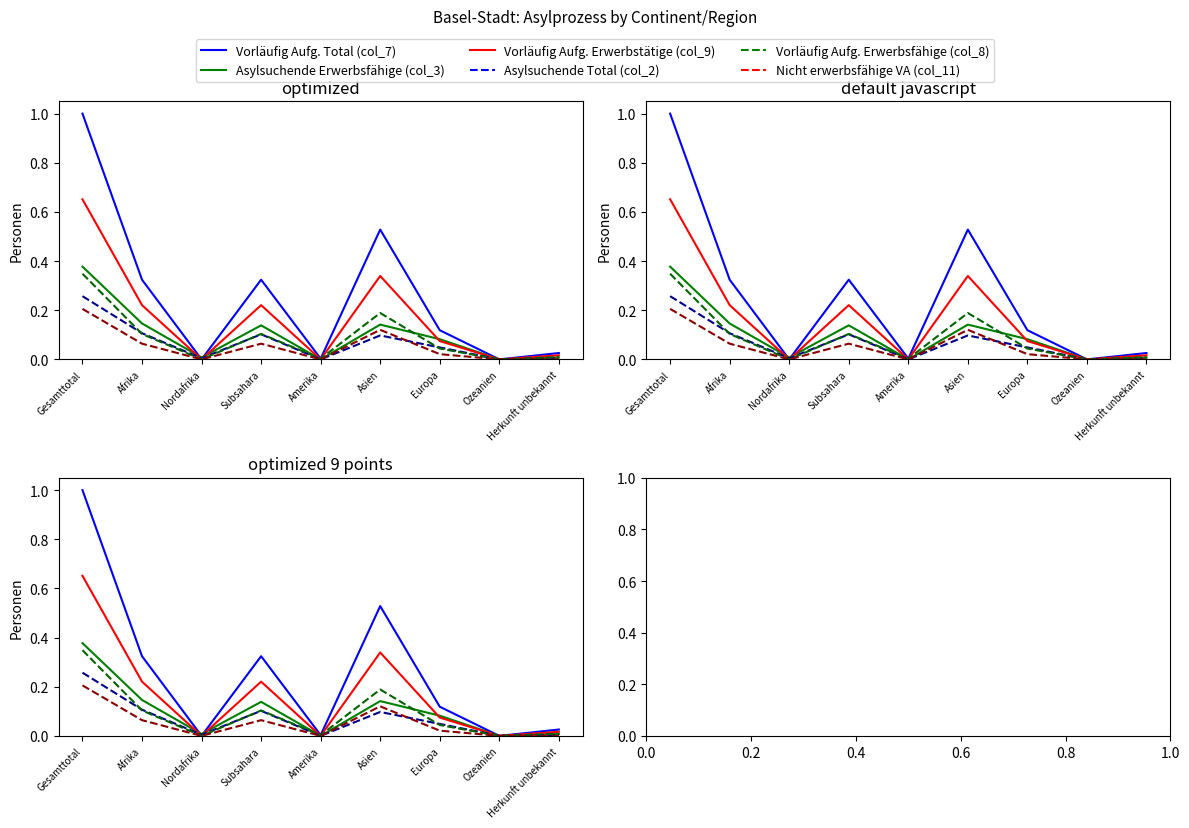

At which label does Nicht erwerbsfähige VA (col_11) reach its minimum?

Nordafrika